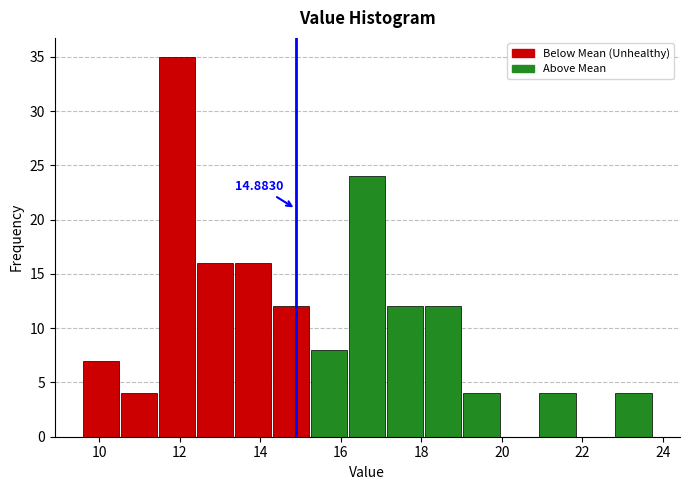

Which range on the x-axis has the tallest bar?

11.4 to 12.4